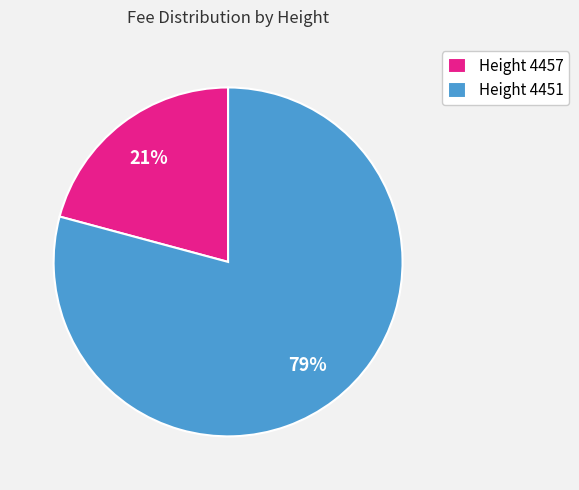

Which category has the biggest portion of the pie?

Height 4451